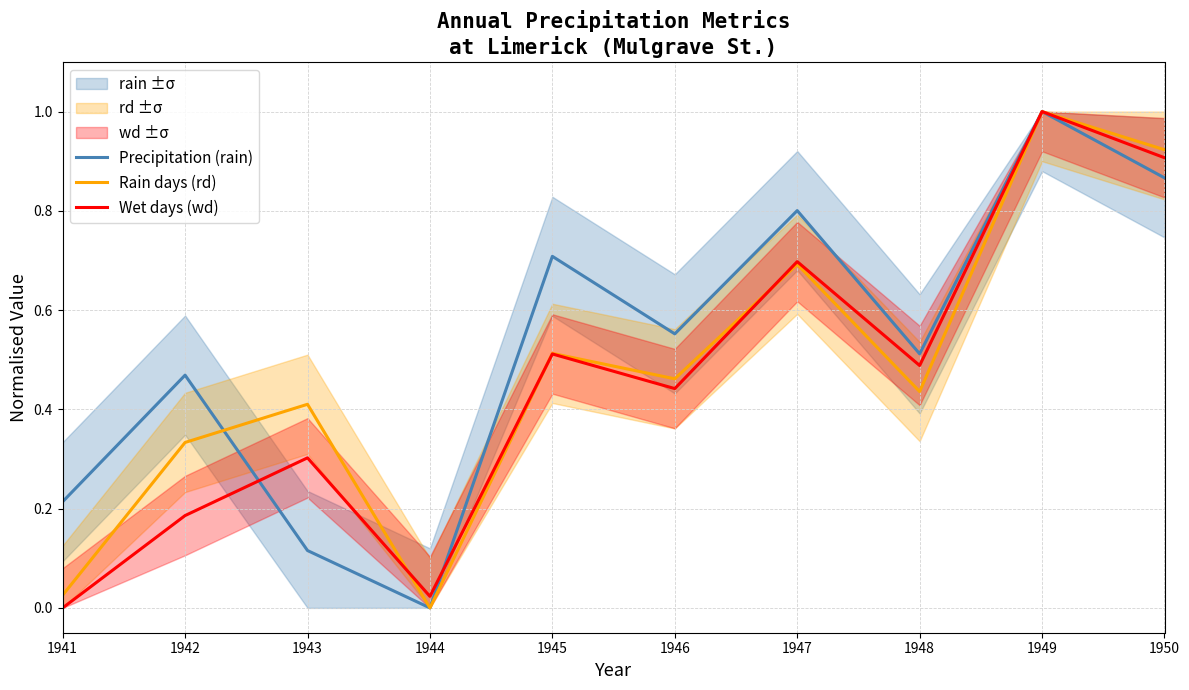

Between 1941 and 1944, which is larger?

1941